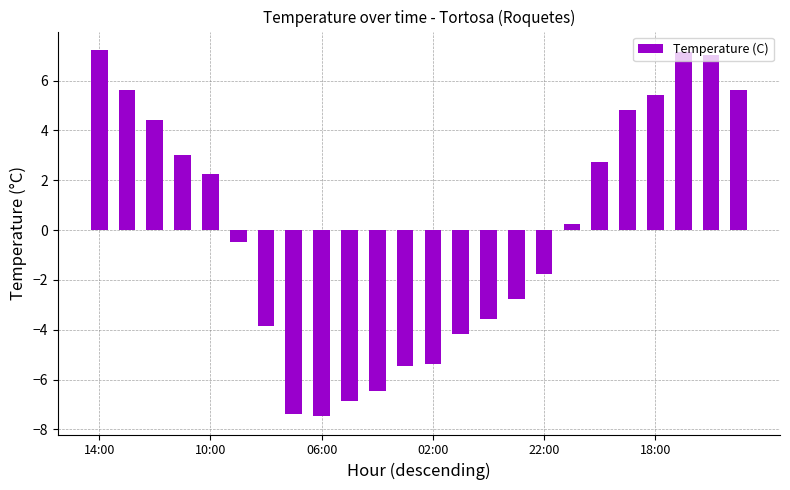

What is the value of the 7th bar from the left?

-3.9